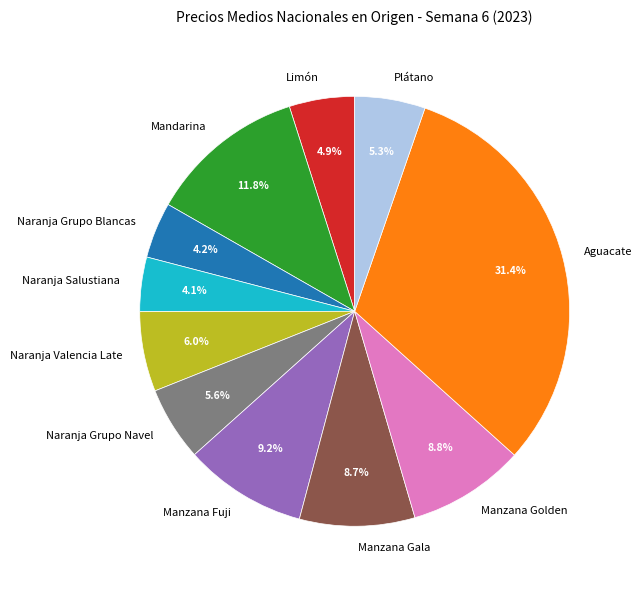

What is the ratio of the value at Limón to the value at Mandarina?

0.4